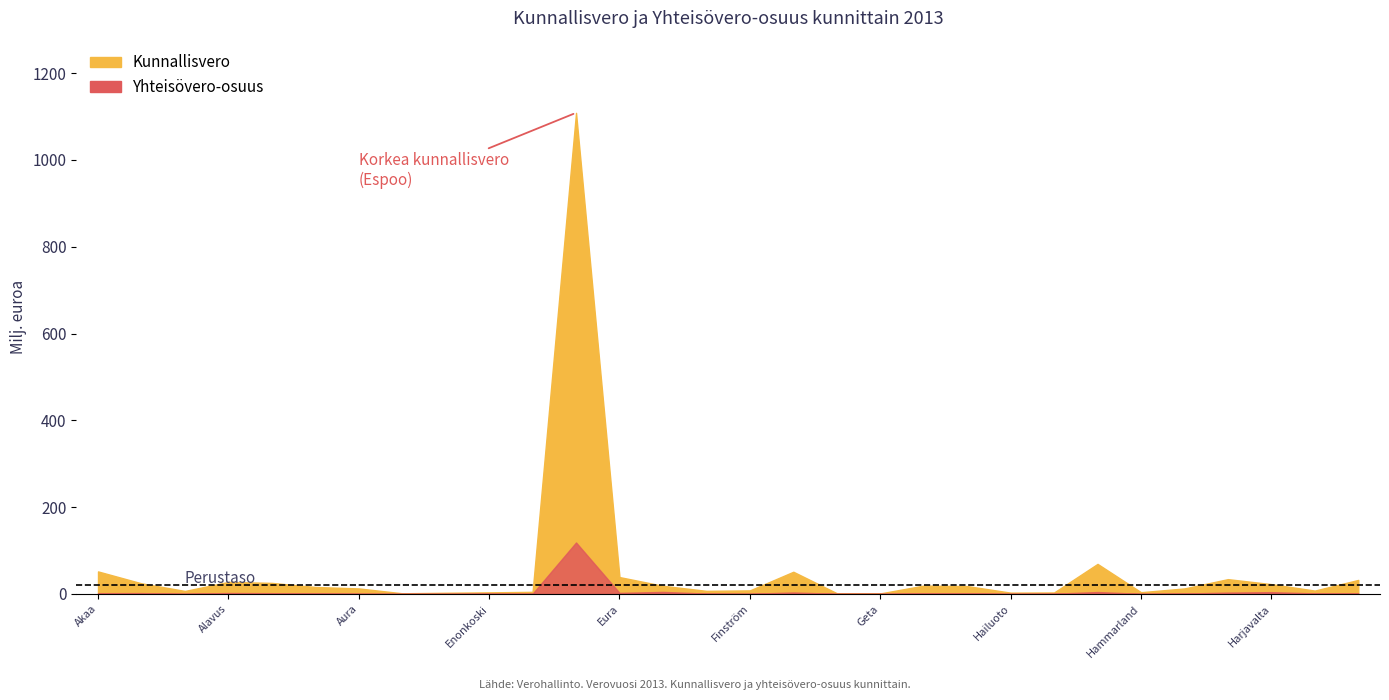

At which label is Kunnallisvero closest to 554854184?

Hamina